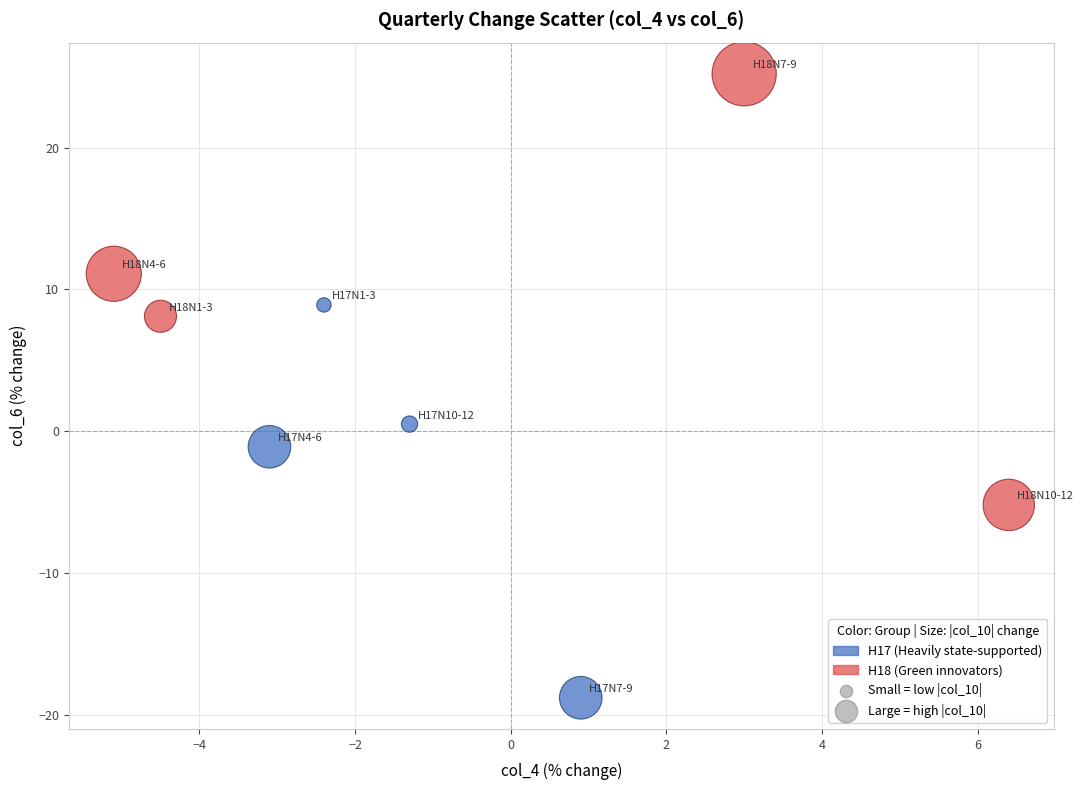

Which series contains the lowest Y value?

H17 (Heavily state-supported)